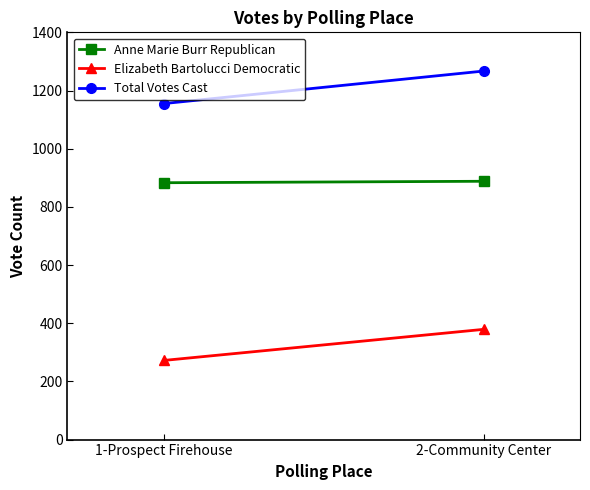

Where is Elizabeth Bartolucci Democratic nearest to the value 325?

1-Prospect Firehouse